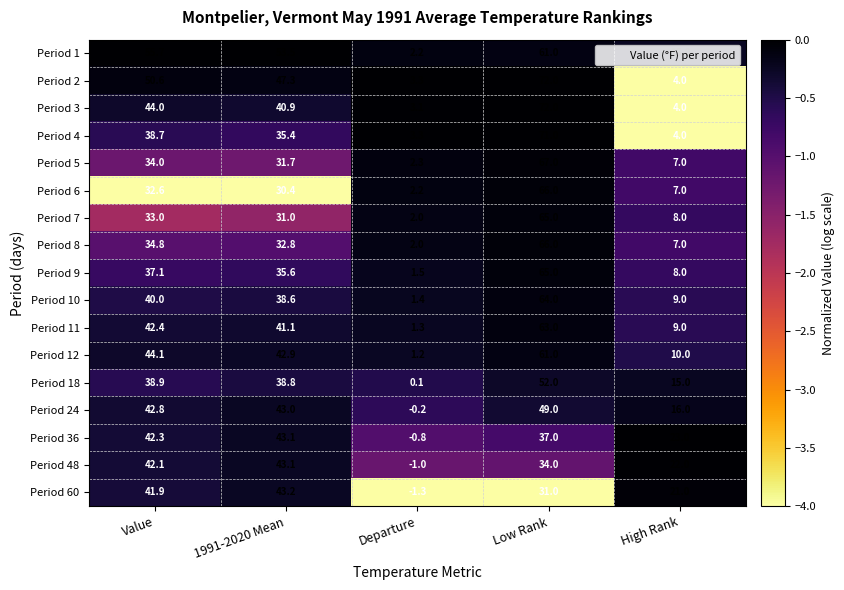

Rank the categories by Period 4 value from highest to lowest.

Low Rank, Value, 1991-2020 Mean, High Rank, Departure